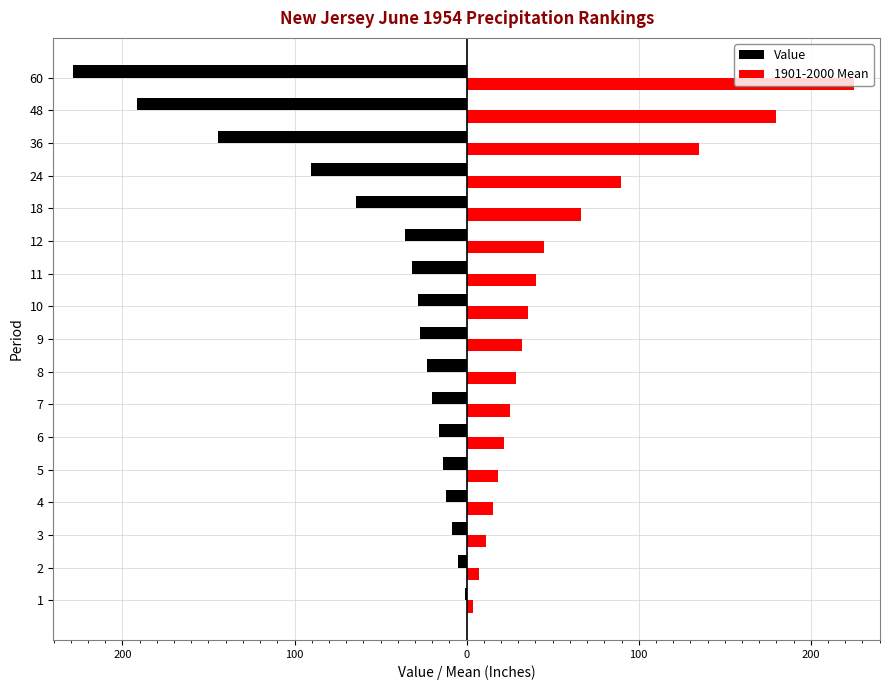

What are all the series names shown in the legend?

Value, 1901-2000 Mean